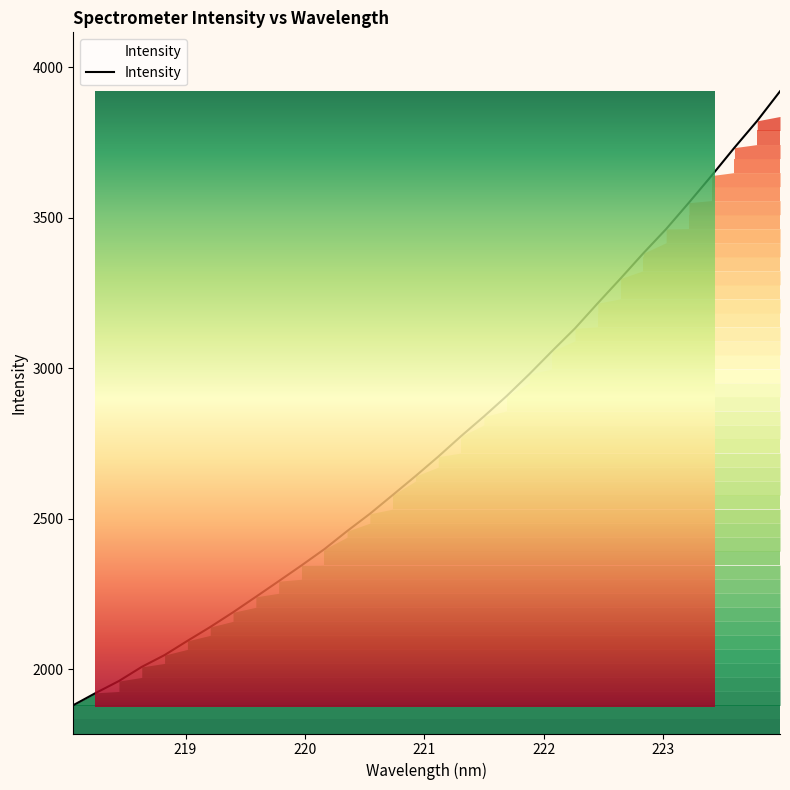

Reading left to right, extract all data points from this chart.

218.0596=1880.8	218.2508=1922.1	218.442=1961.2	218.6332=2008.2	218.8244=2047.4	219.0156=2094.6	219.2067=2140.6	219.3979=2189.5	219.589=2240.9	219.7801=2292.8	219.9712=2345.2	220.1623=2399.1	220.3533=2459.2	220.5444=2516.8	220.7354=2579.1	220.9264=2642.0	221.1174=2706.9	221.3083=2774.9	221.4993=2840.1	221.6902=2908.1	221.8812=2981.3	222.0721=3058.0	222.263=3133.0	222.4538=3216.7	222.6447=3298.7	222.8355=3382.7	223.0264=3463.0	223.2172=3550.7	223.408=3640.7	223.5987=3733.5	223.7895=3822.6	223.9802=3920.6